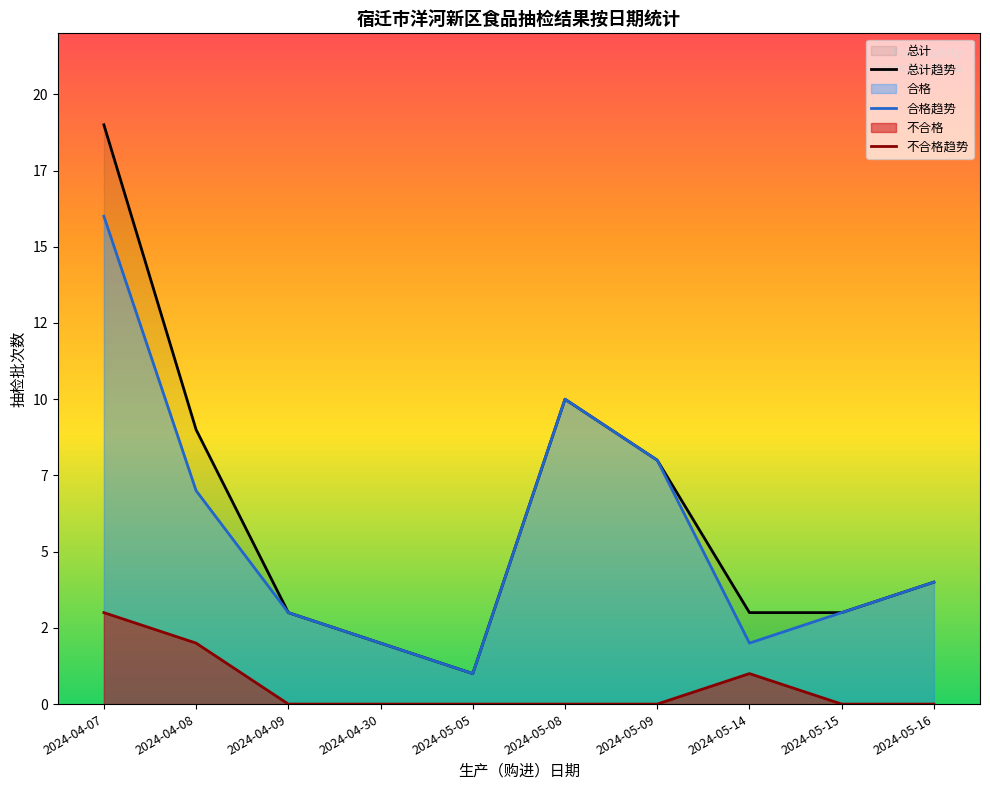

Rank the series by their maximum value, from lowest to highest.

不合格趋势, 合格趋势, 总计趋势